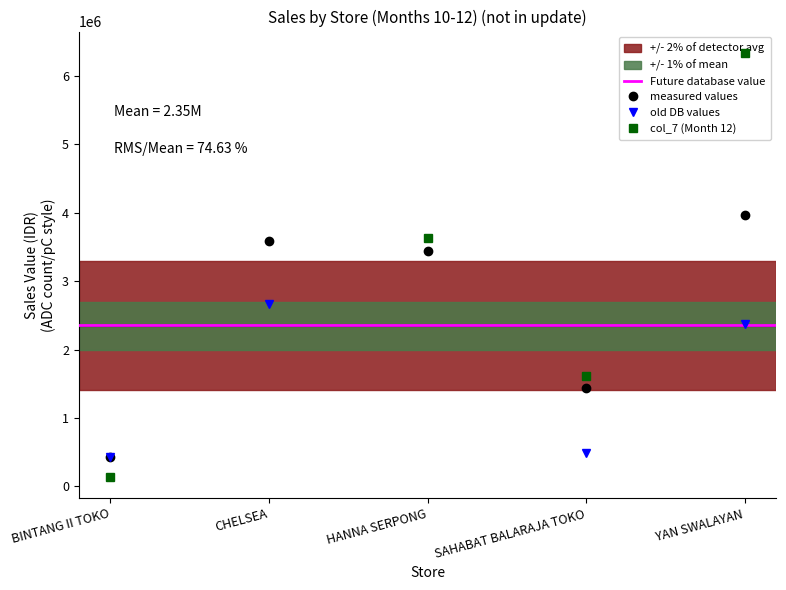

How many categories are shown in the chart?

5